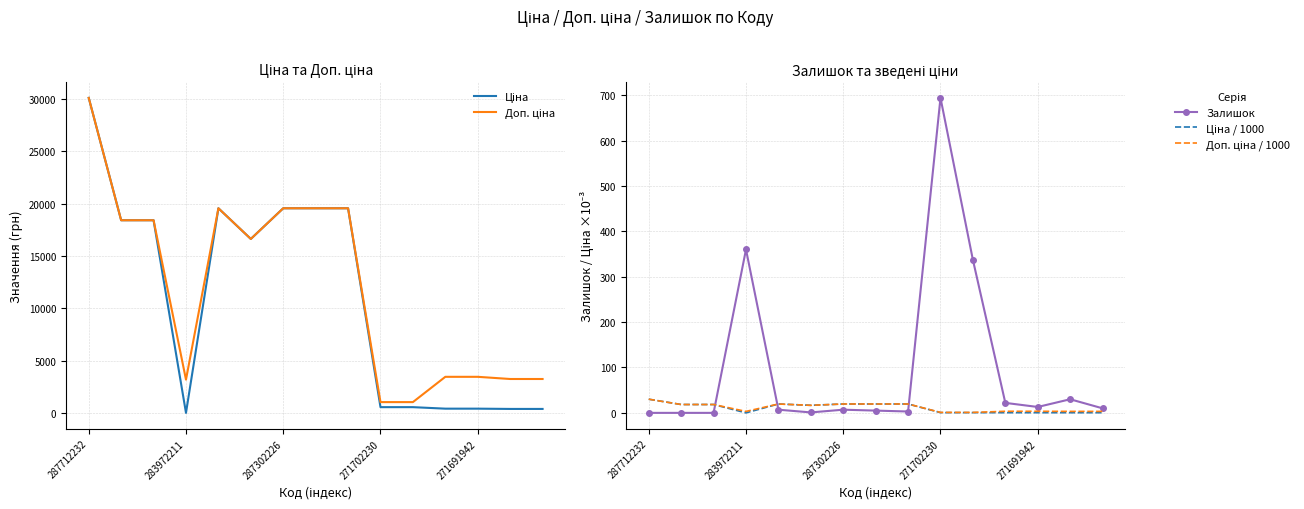

What is the label of the 8th point from the left?

7